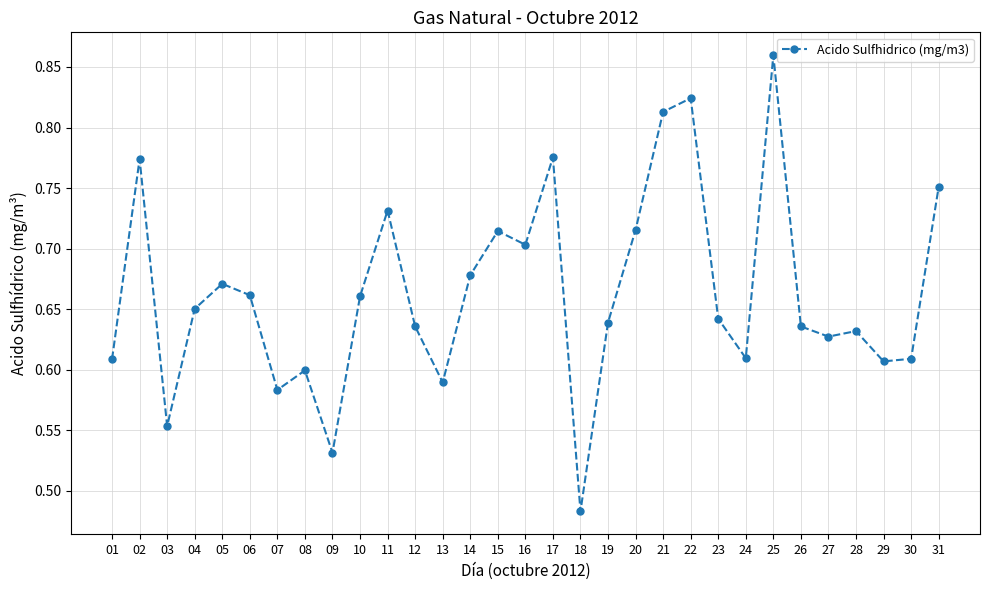

Count the values in the range 0 to 1.

31